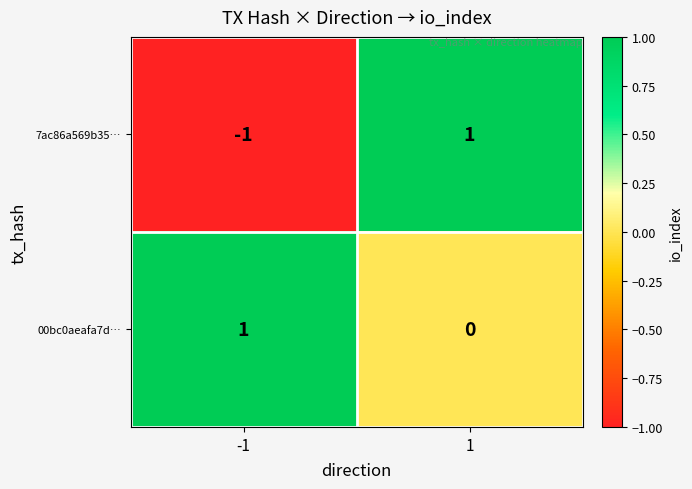

Reading right to left, list all the values displayed in this chart.

7ac86a569b35…: 1=1	-1=-1
00bc0aeafa7d…: 1=0	-1=1